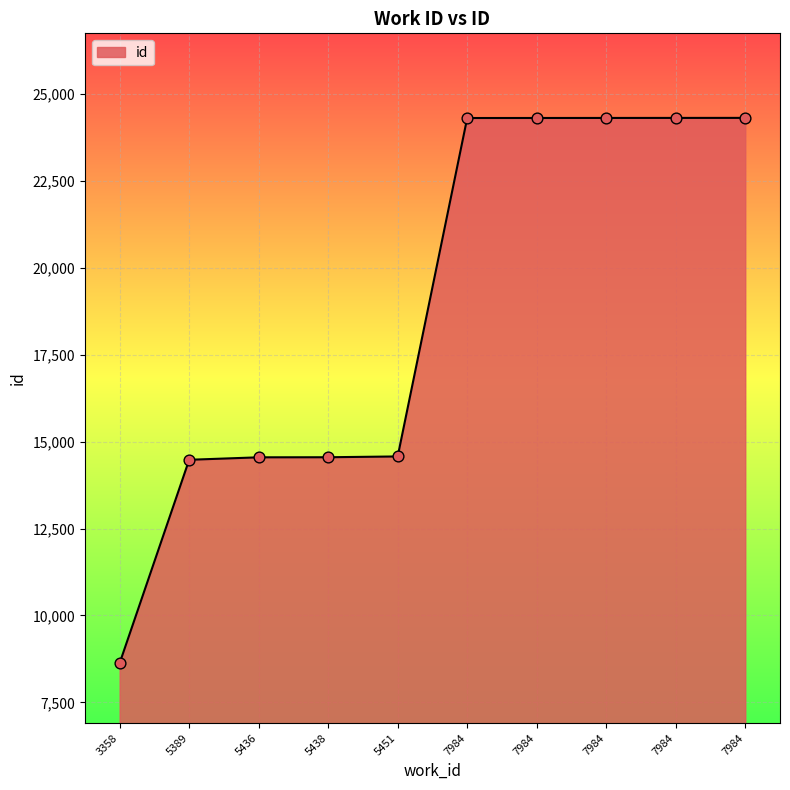

What is the change in value from 5438 to 7984?

+9752